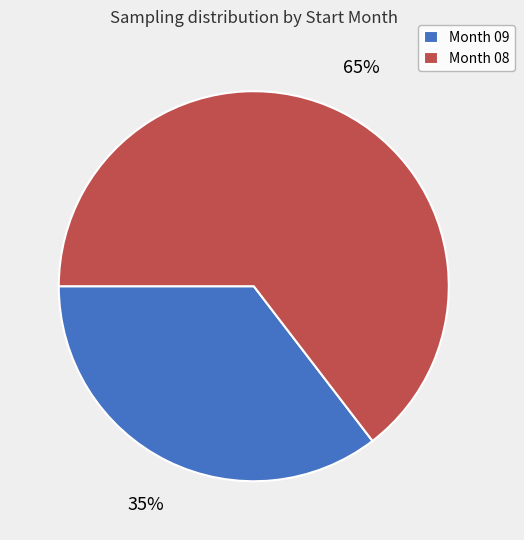

True or false: Month 08 accounts for 65% of the total.

True